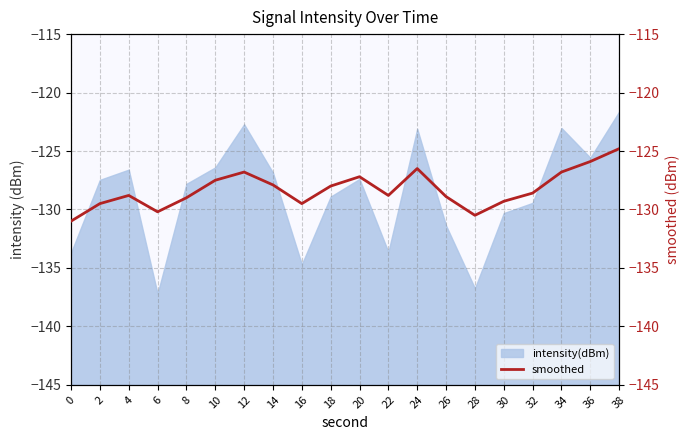

Which has a higher value, 0 or 18?

18